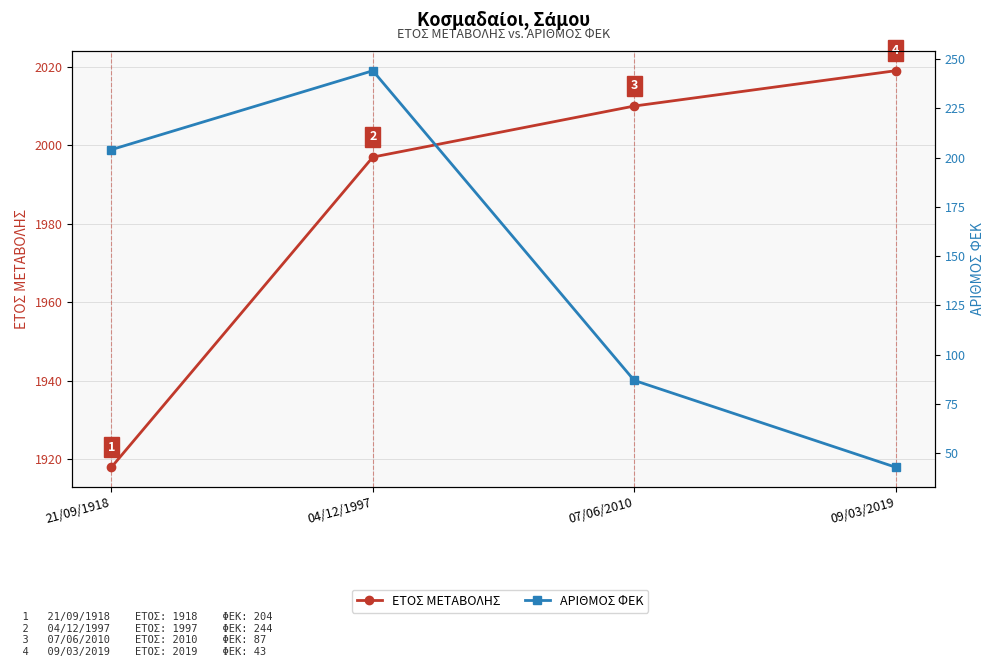

What is the sum of the ΑΡΙΘΜΟΣ ΦΕΚ values at 21/09/1918 and 09/03/2019?

247